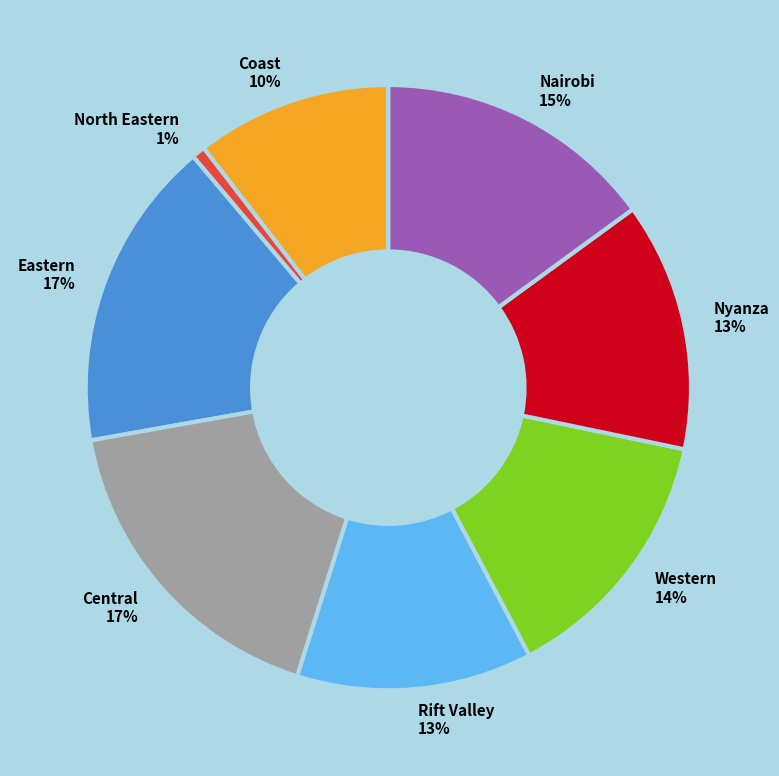

Count the number of slices in the pie.

8